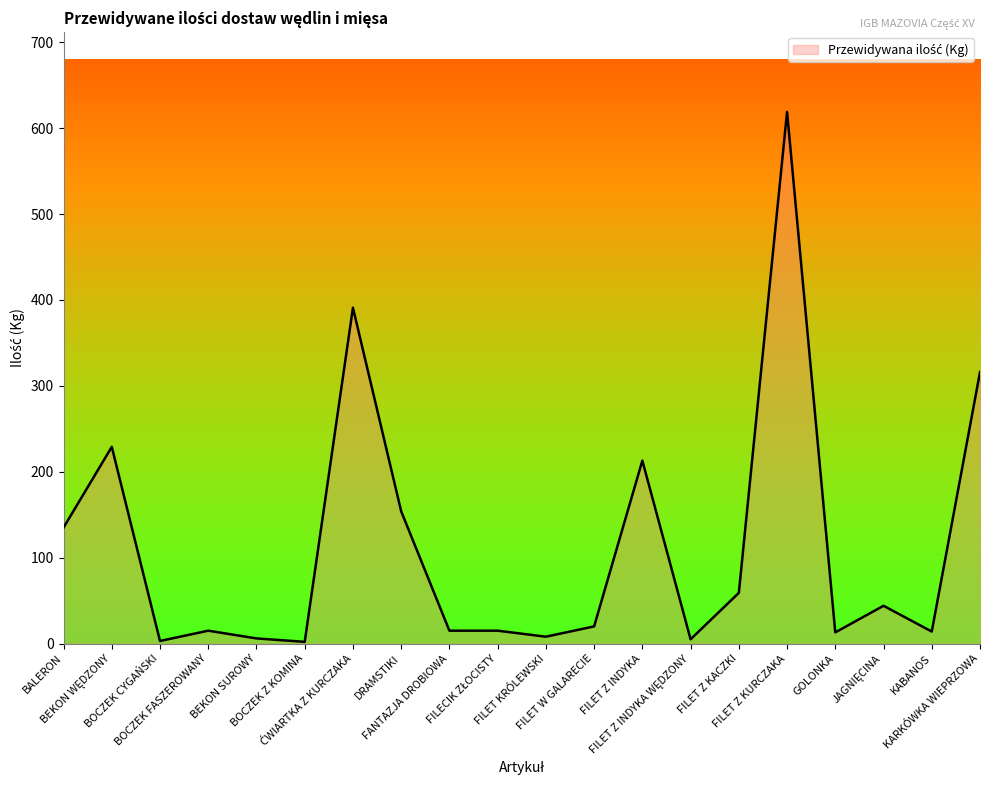

How many distinct data groups are displayed?

1